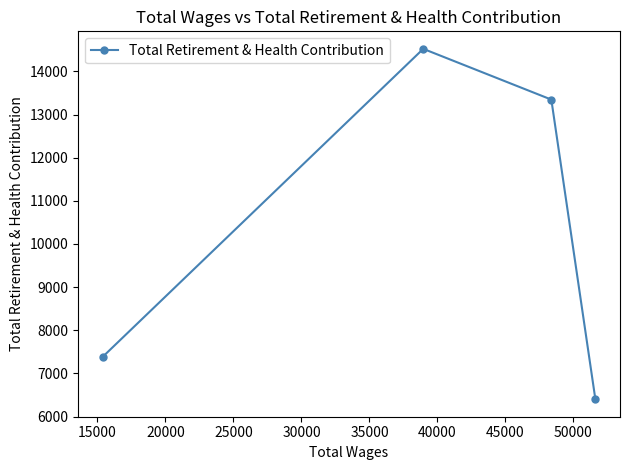

What is the value of the 2nd point from the left?

14522